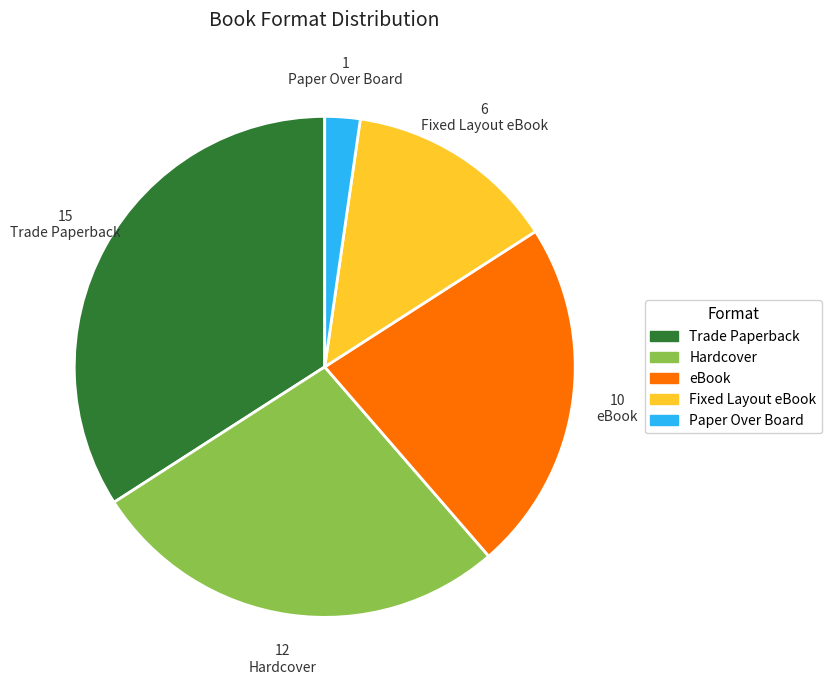

The Paper Over Board slice represents 2% of the pie. True or false?

True